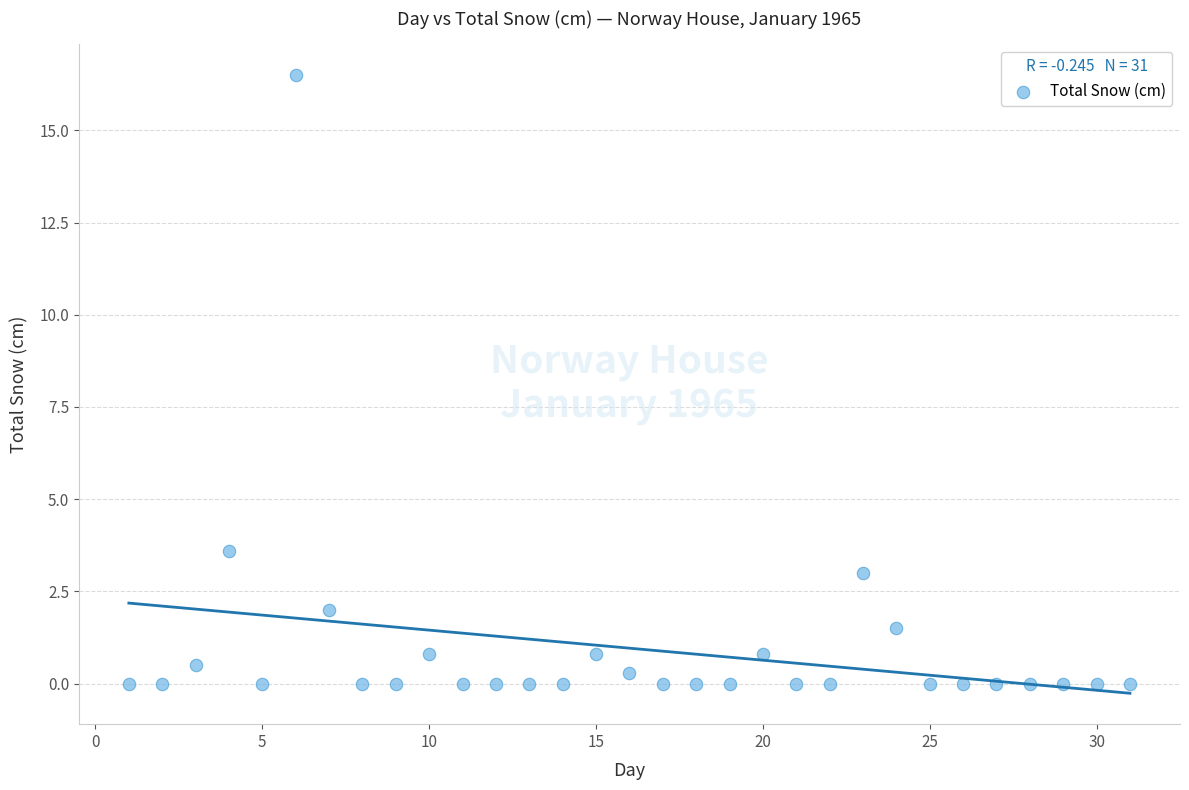

What is the range of X values (max minus min)?

30.0